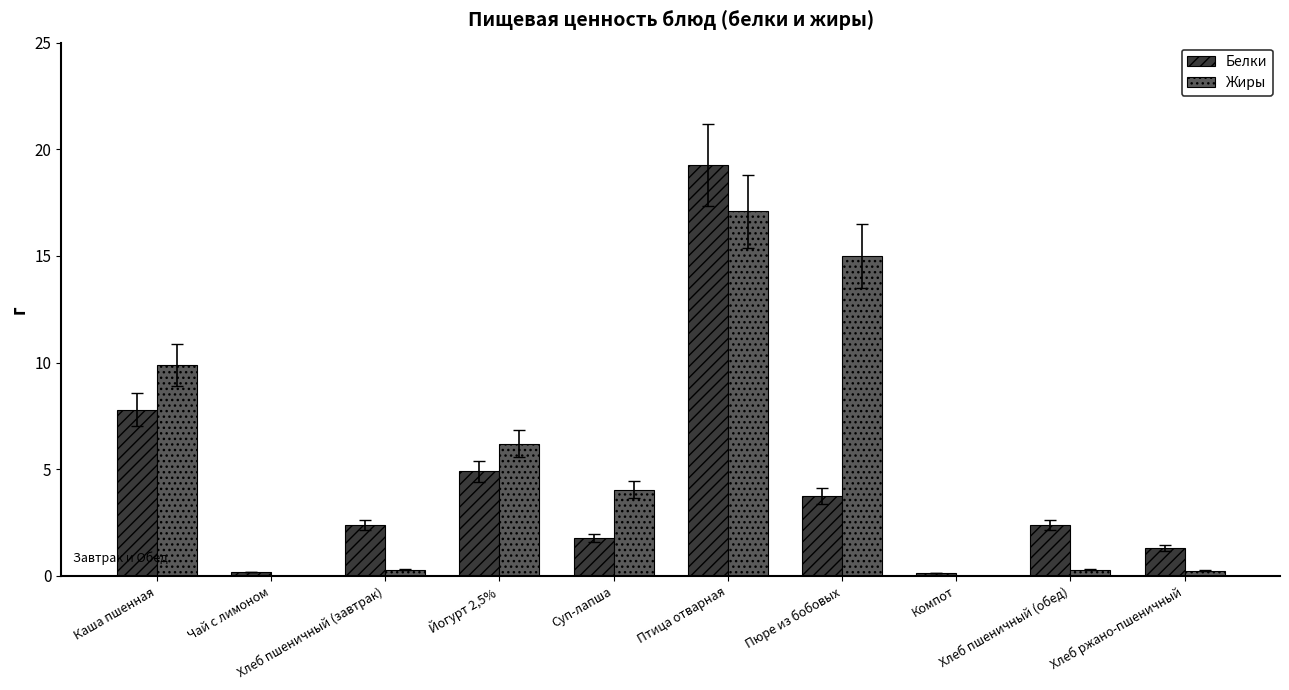

At which label does Белки reach its peak?

Птица отварная